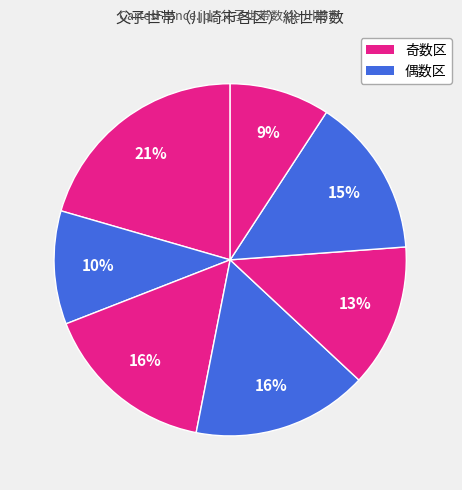

Count the number of slices in the pie.

7